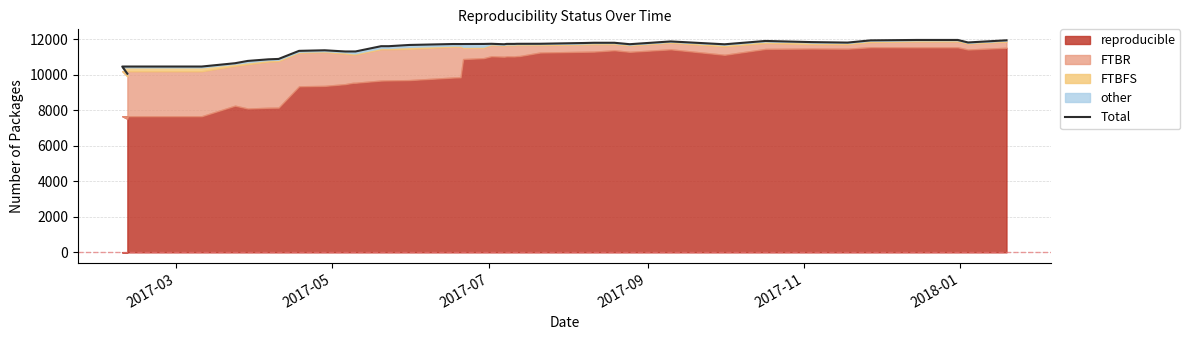

What is the smallest value displayed?

10049